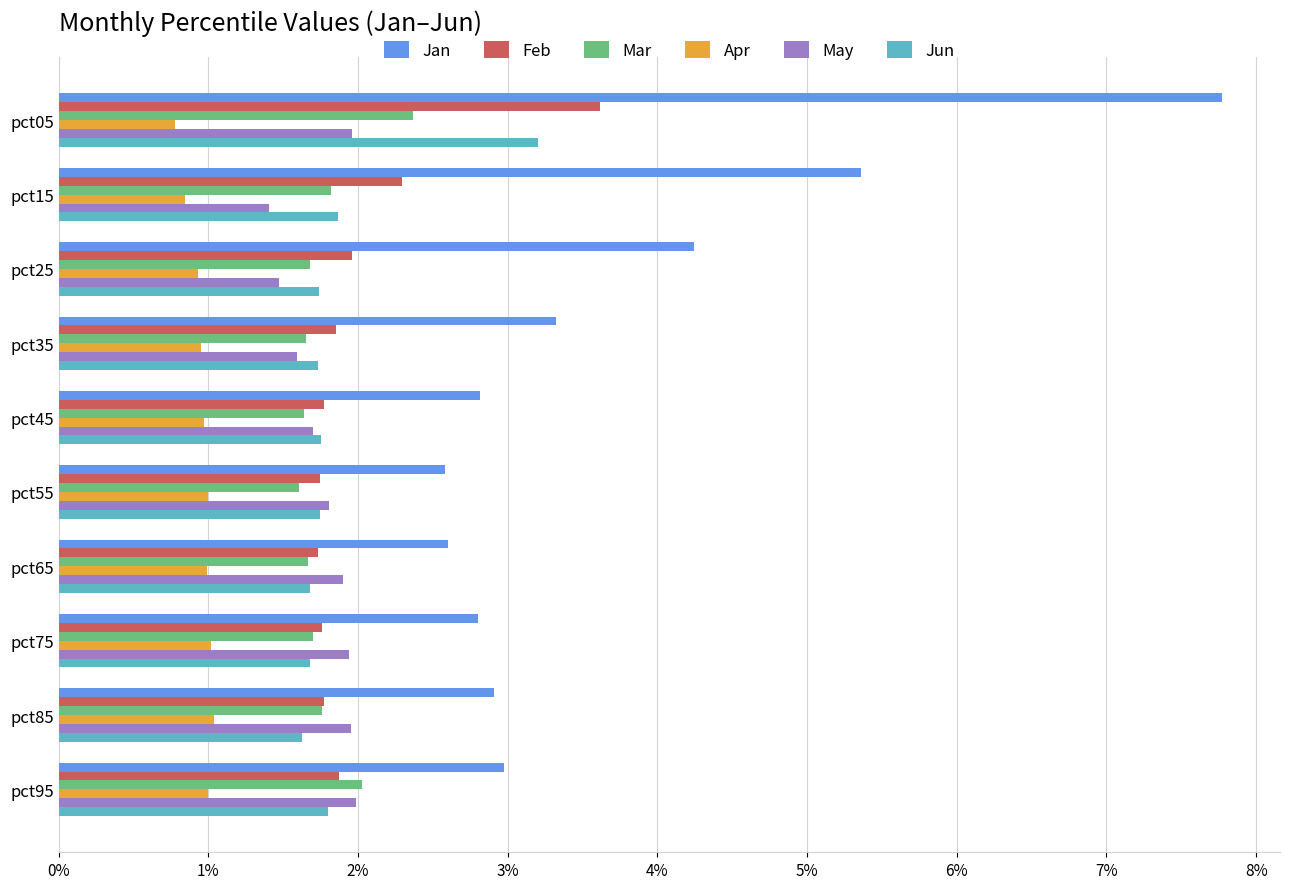

What is the difference between the maximum and minimum values in the Feb series?

1.9